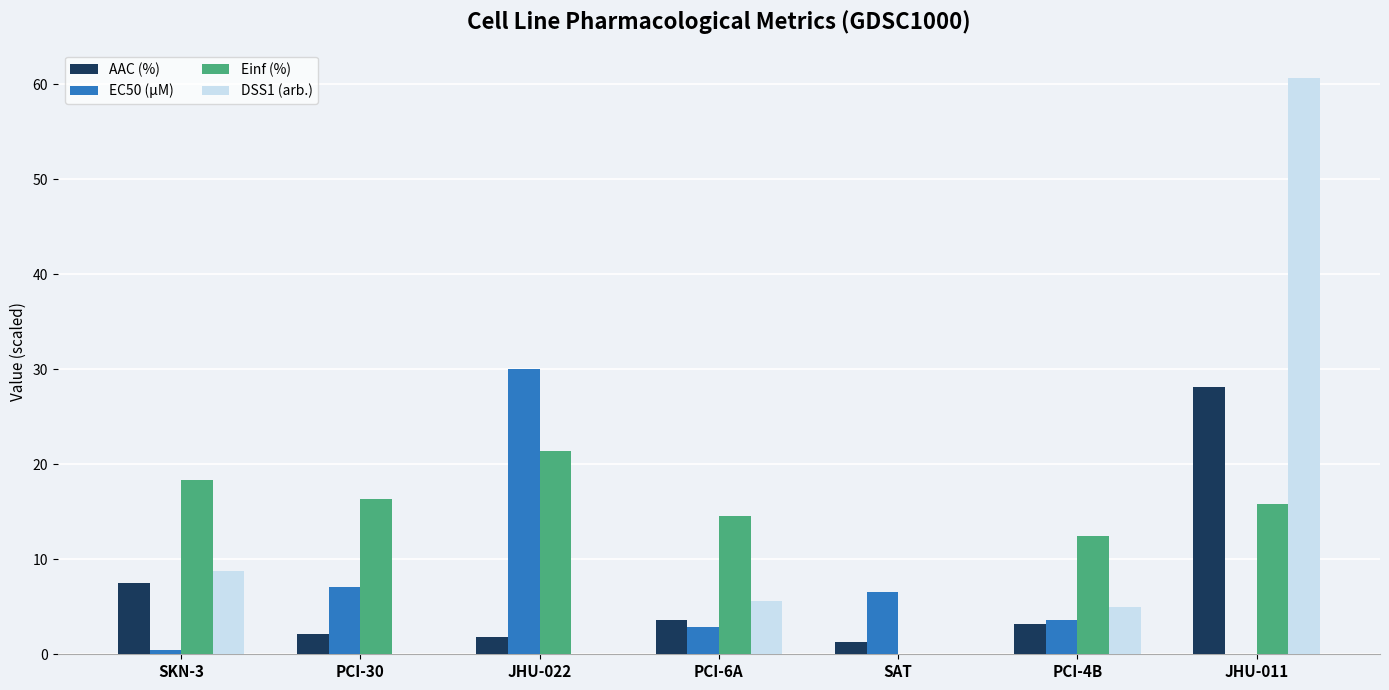

What value does the AAC (%) series have at PCI-30?

2.1